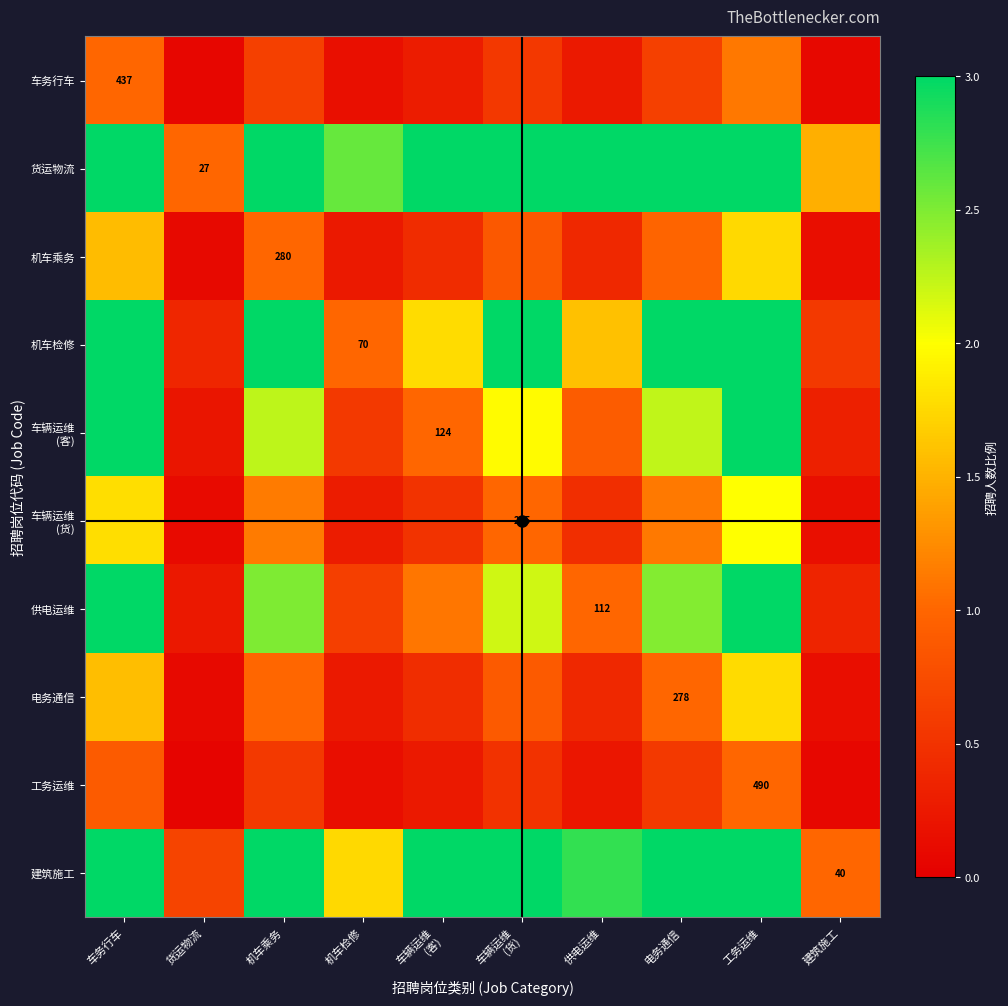

What is the minimum value for 机车检修?

0.4